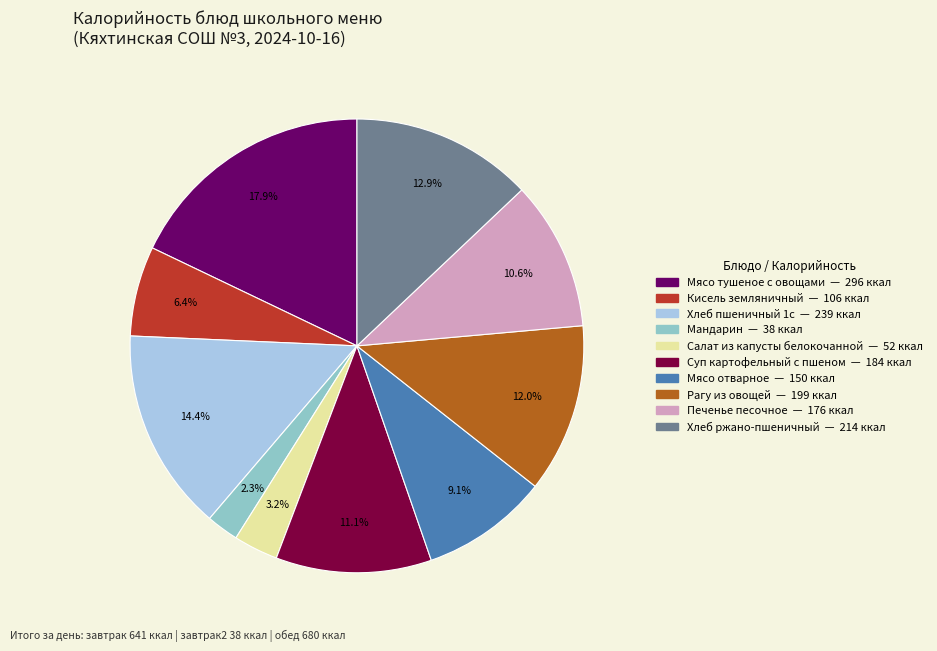

Does any single category account for the majority?

No